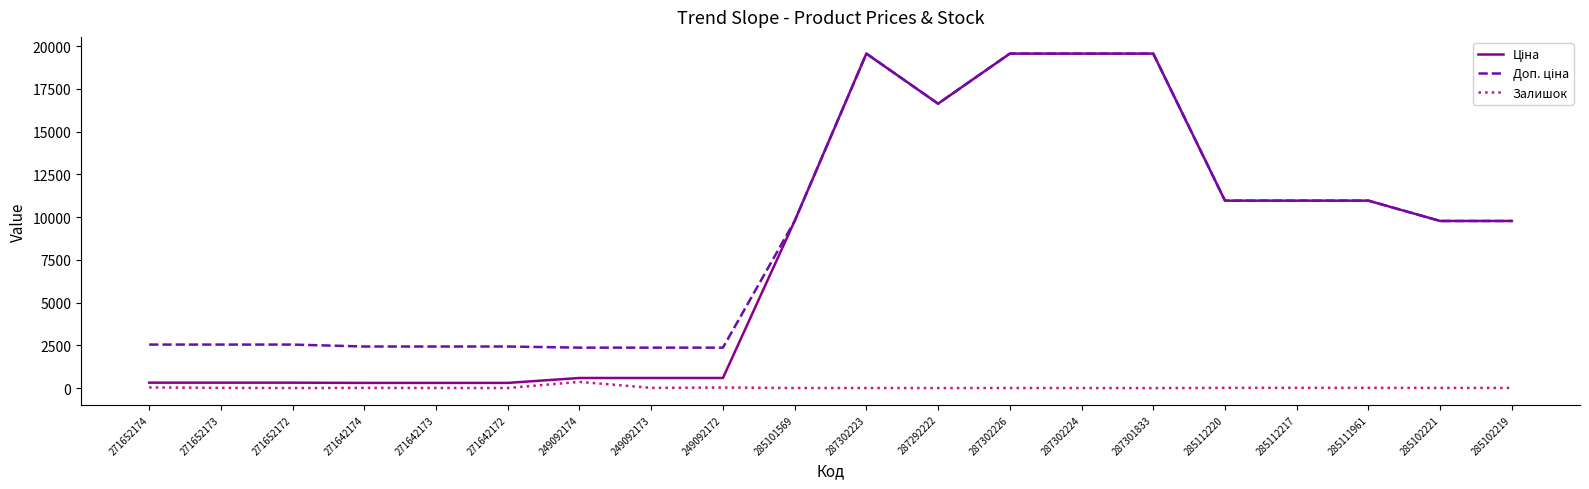

What is the greatest value displayed?

19564.9